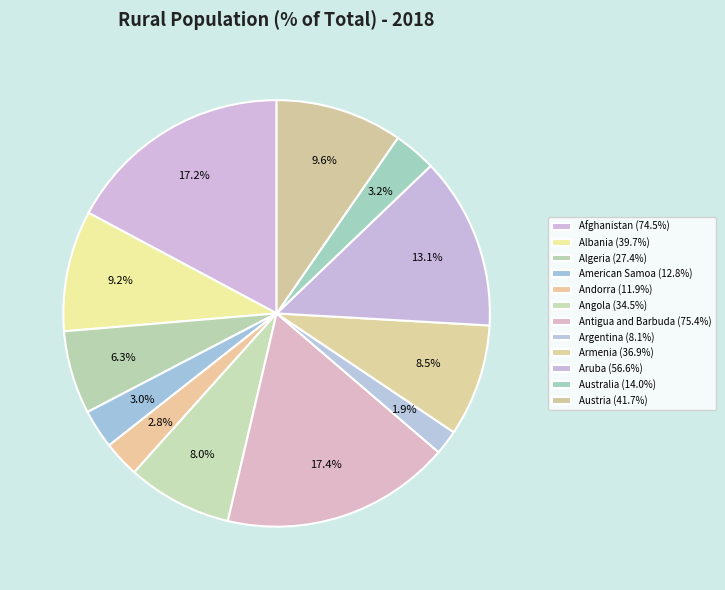

What is the change in value from Andorra to Argentina?

-3.8